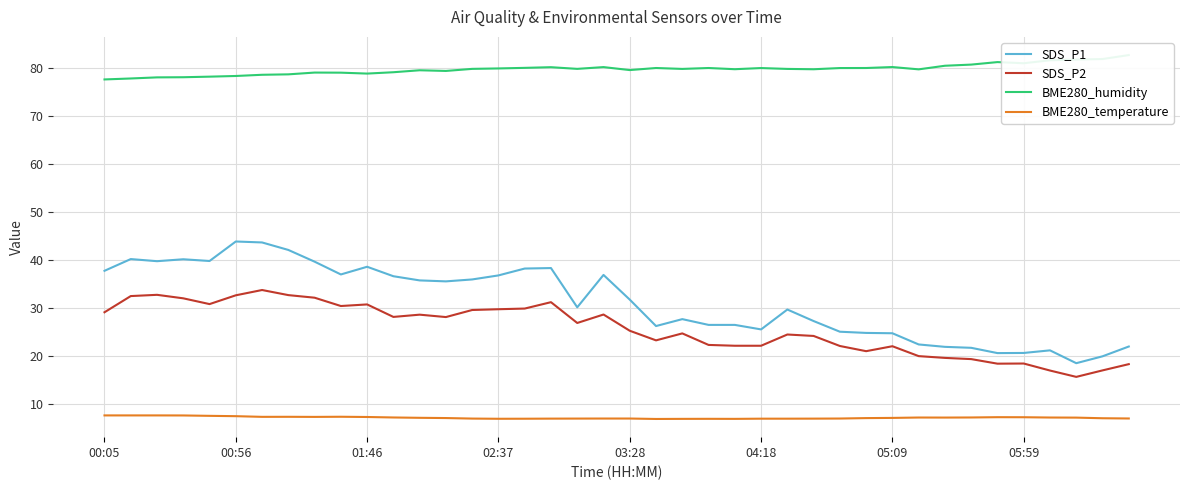

What is the minimum value for SDS_P1?

18.5